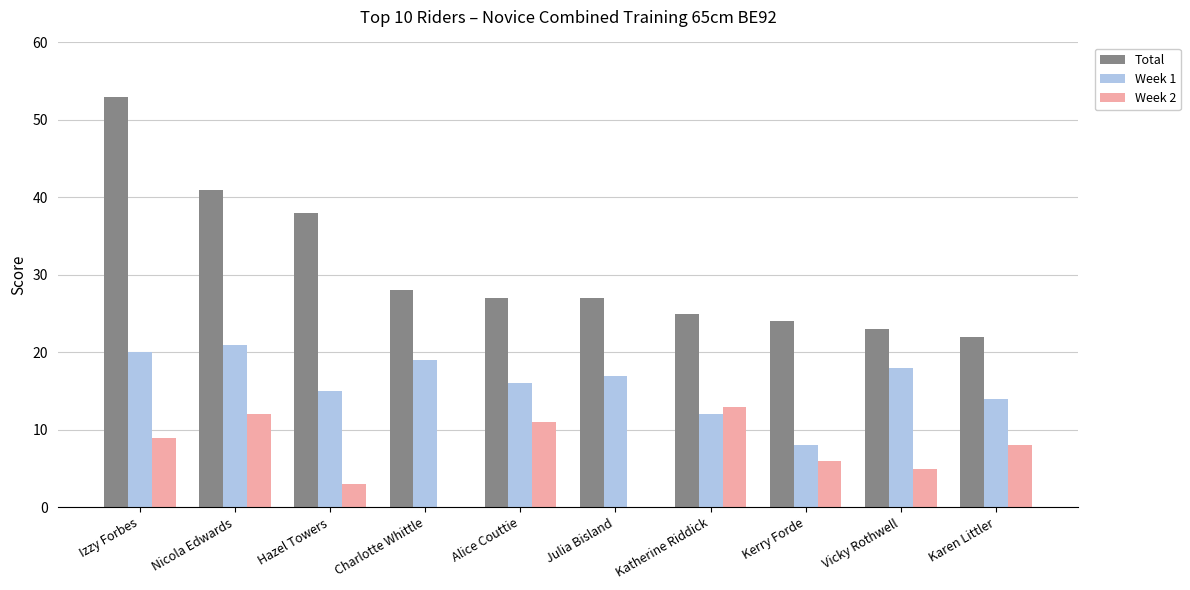

What is the sum of all Total values?

308